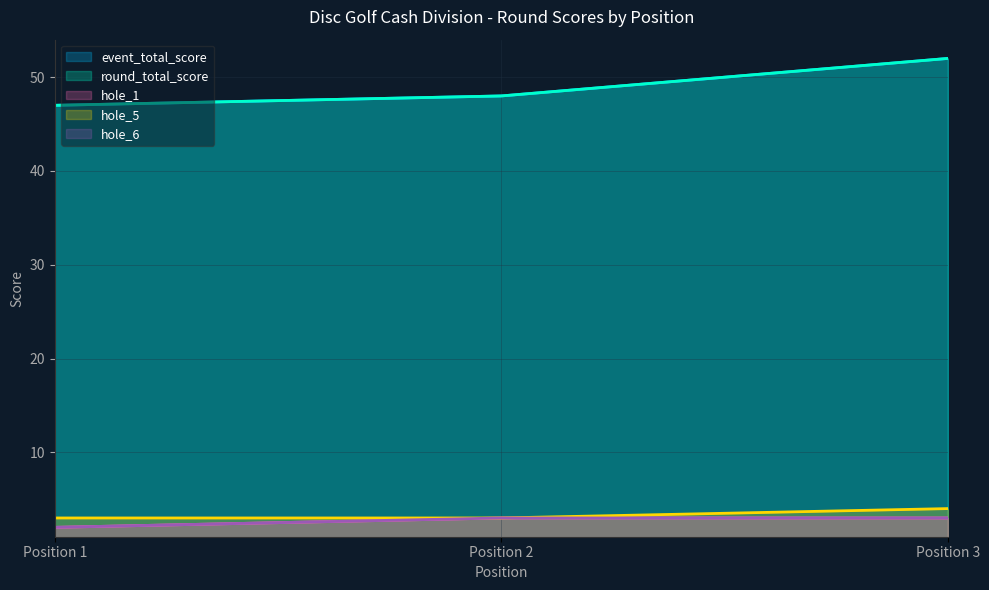

What is the total value across all series at Position 1?

101